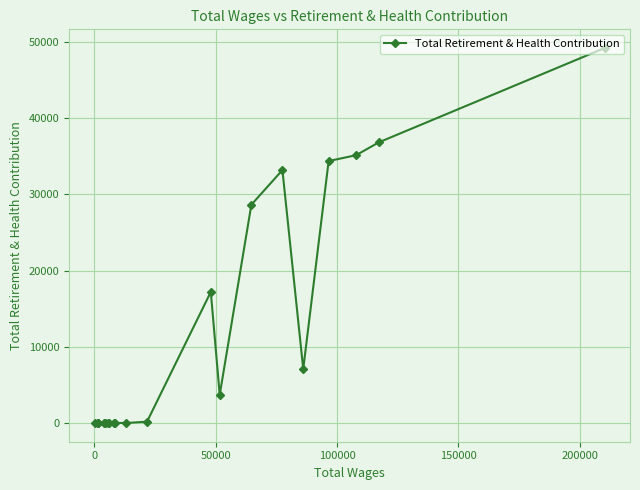

What is the greatest value displayed?

49214